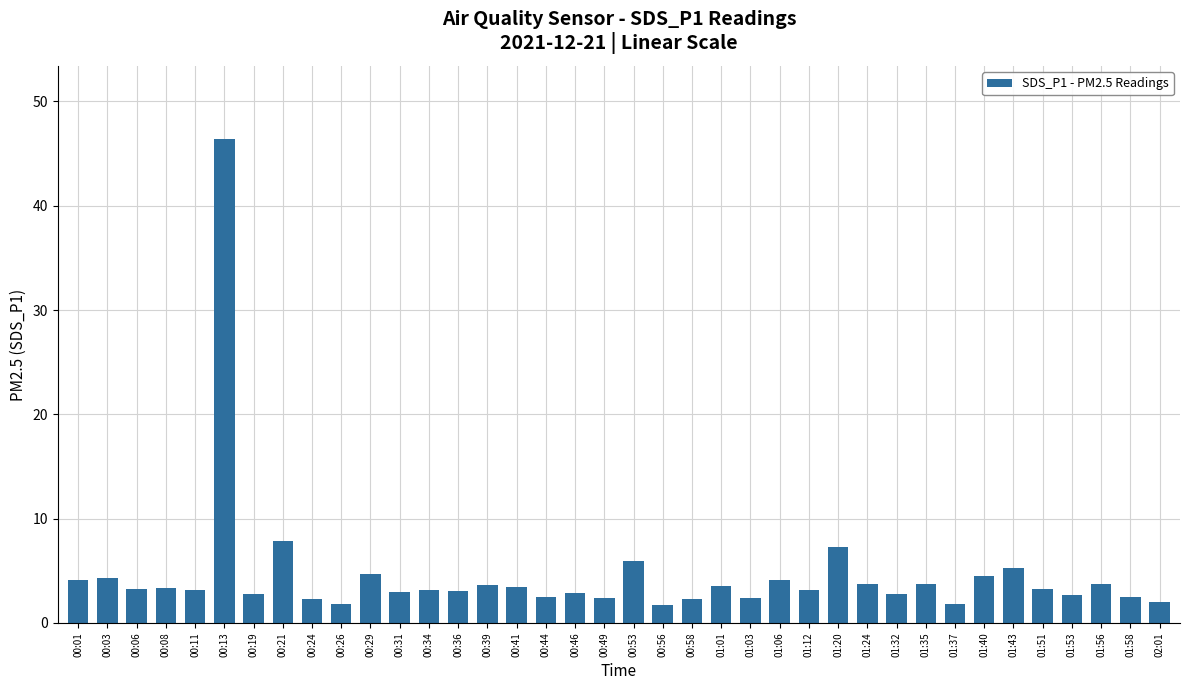

The value at 01:06 is 4.1. True or false?

True